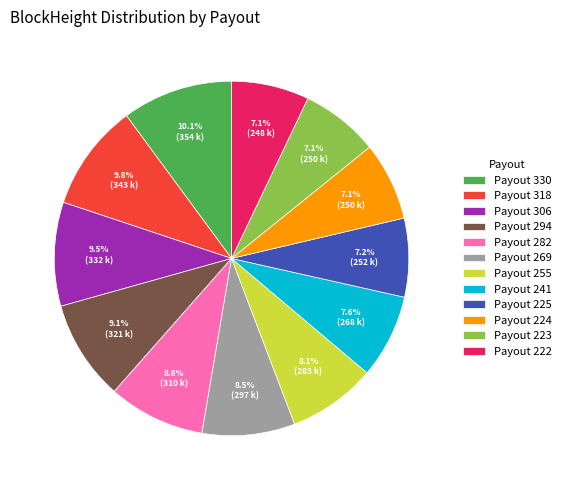

Count the number of slices in the pie.

12